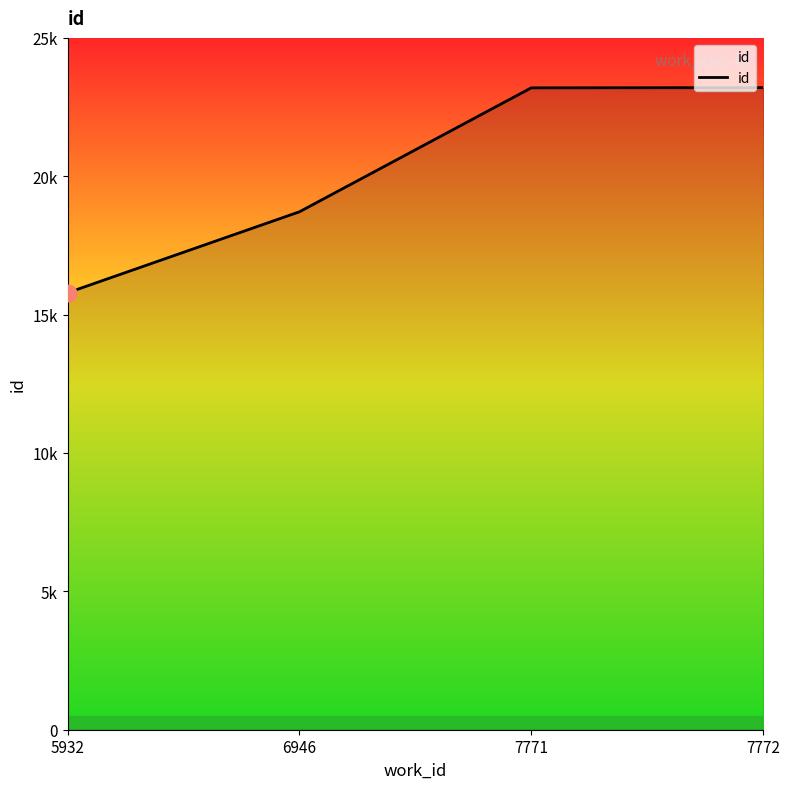

True or false: the data shows 31267 at 6946.

False